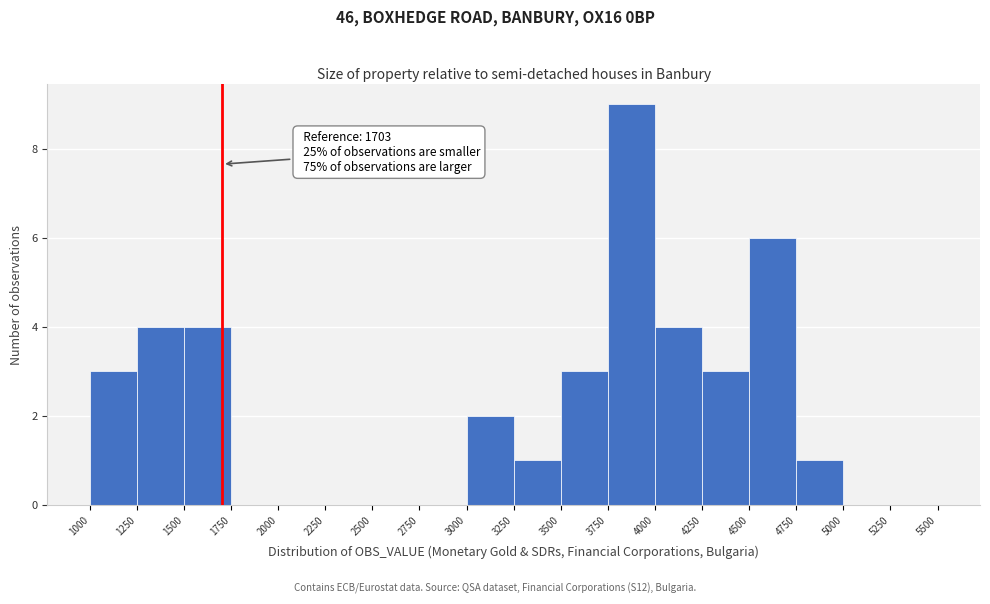

Which range on the x-axis has the tallest bar?

3750 to 4000